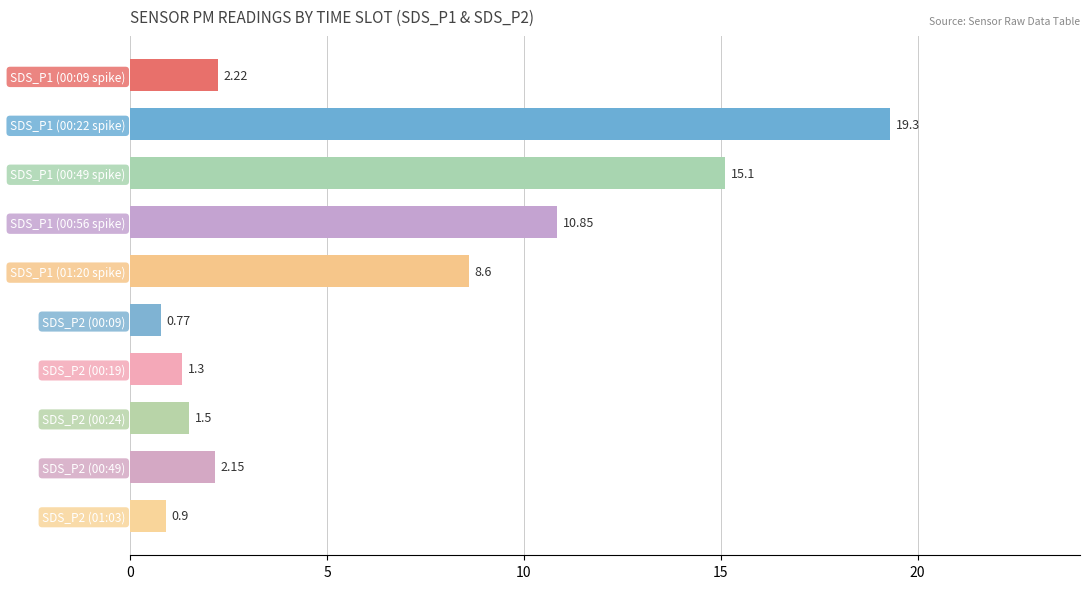

Rank the categories by value from highest to lowest.

SDS_P1 (00:22 spike), SDS_P1 (00:49 spike), SDS_P1 (00:56 spike), SDS_P1 (01:20 spike), SDS_P1 (00:09 spike), SDS_P2 (00:49), SDS_P2 (00:24), SDS_P2 (00:19), SDS_P2 (01:03), SDS_P2 (00:09)